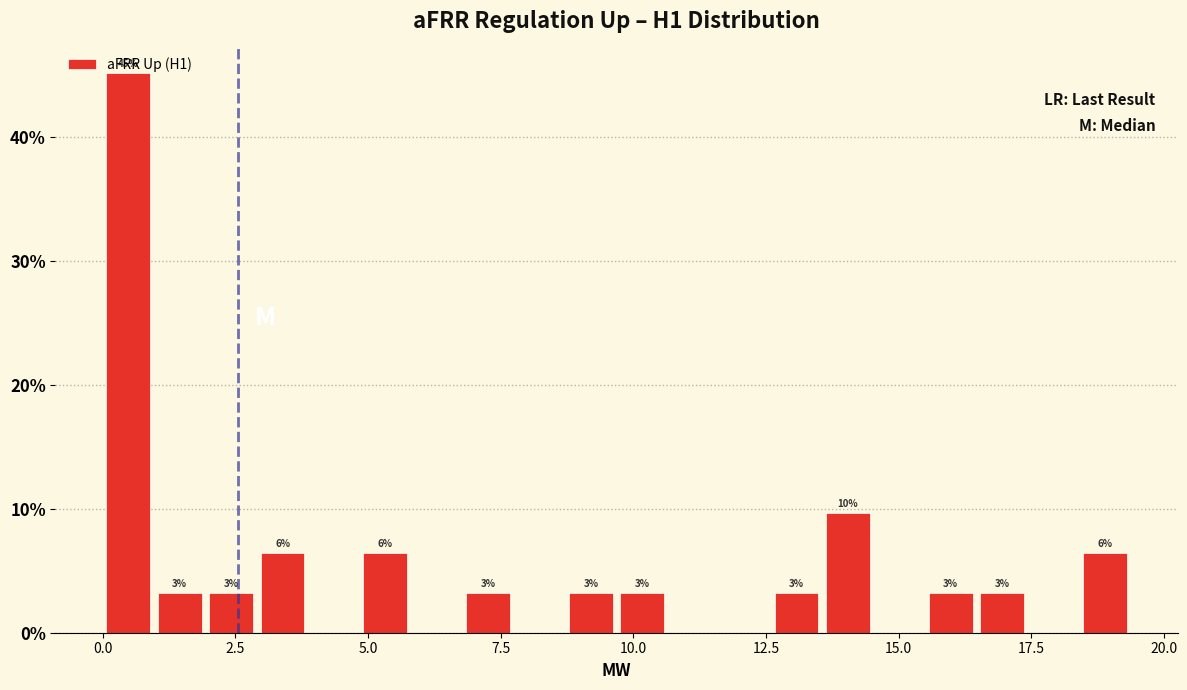

Around what value on the x-axis is the tallest bar? Give the approximate position of its centre, as read against the axis.

0.5